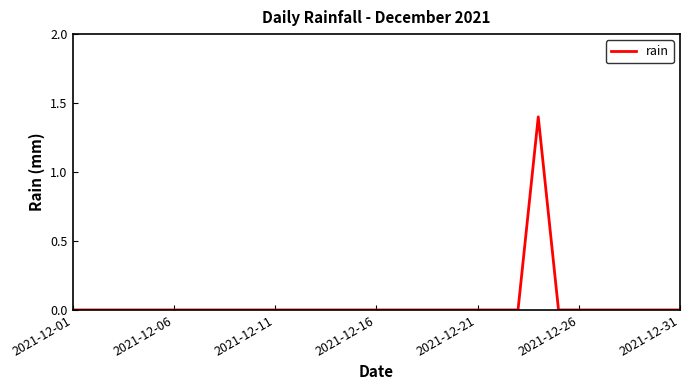

What is the difference between the maximum and minimum values?

1.4